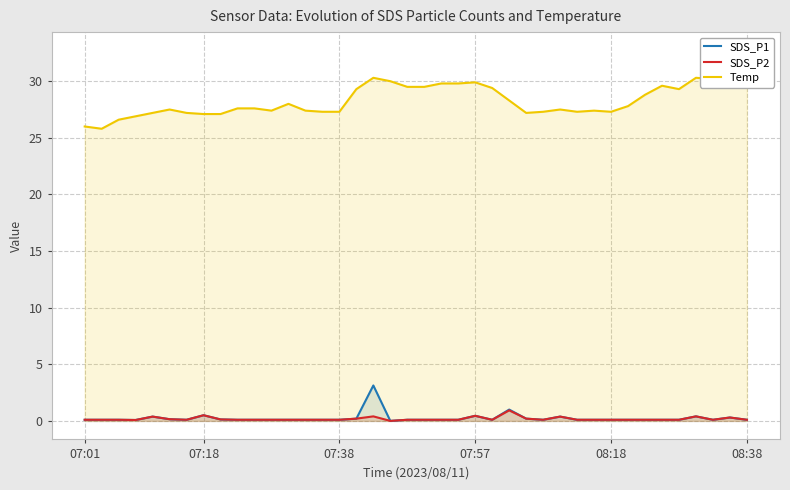

What are all the series names shown in the legend?

SDS_P1, SDS_P2, Temp